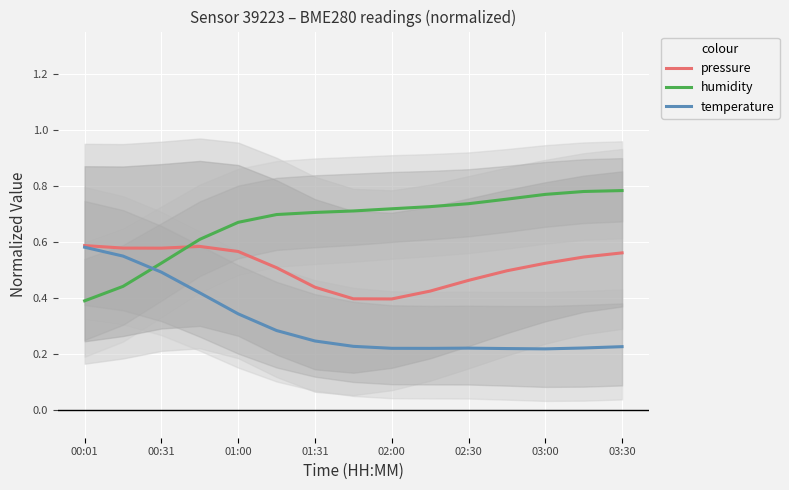

Is the value of pressure at 01:00 greater than the value of humidity at 01:00?

No